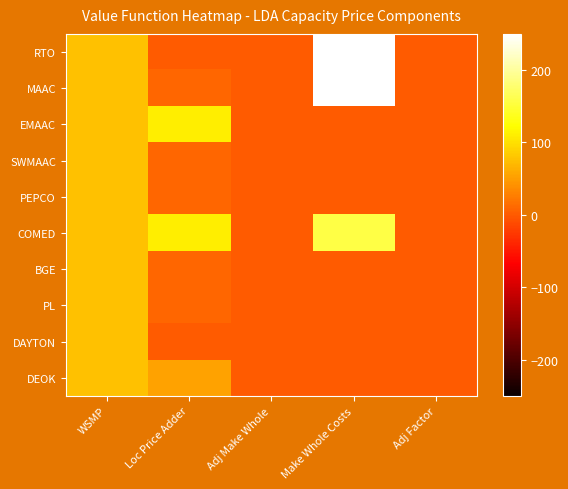

What is the greatest value displayed?

374.8